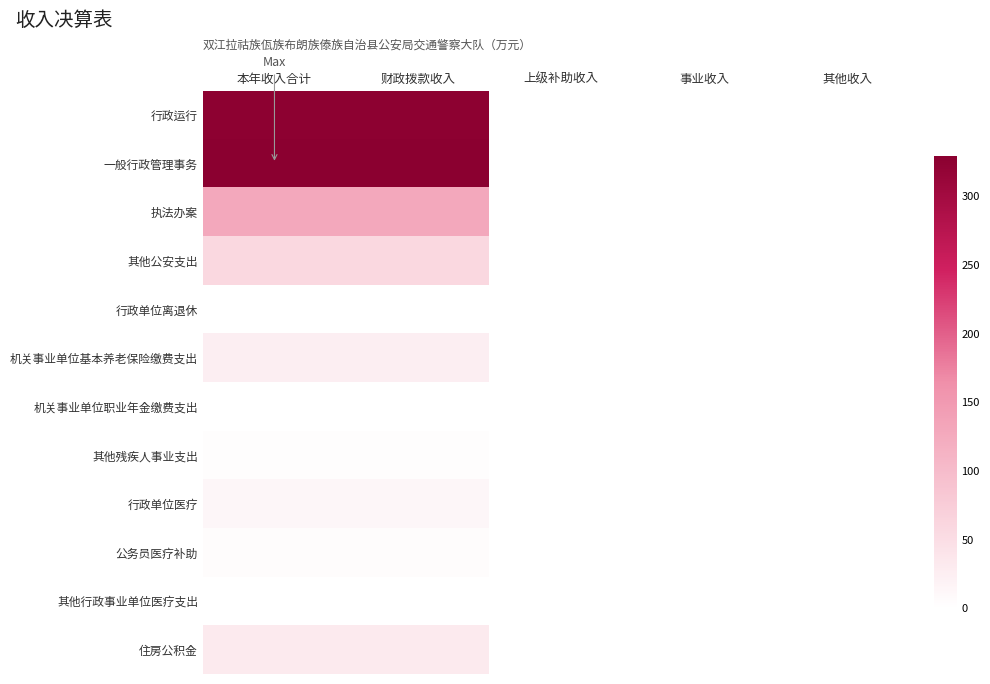

What is the difference between the highest and lowest values at 财政拨款收入?

329.2